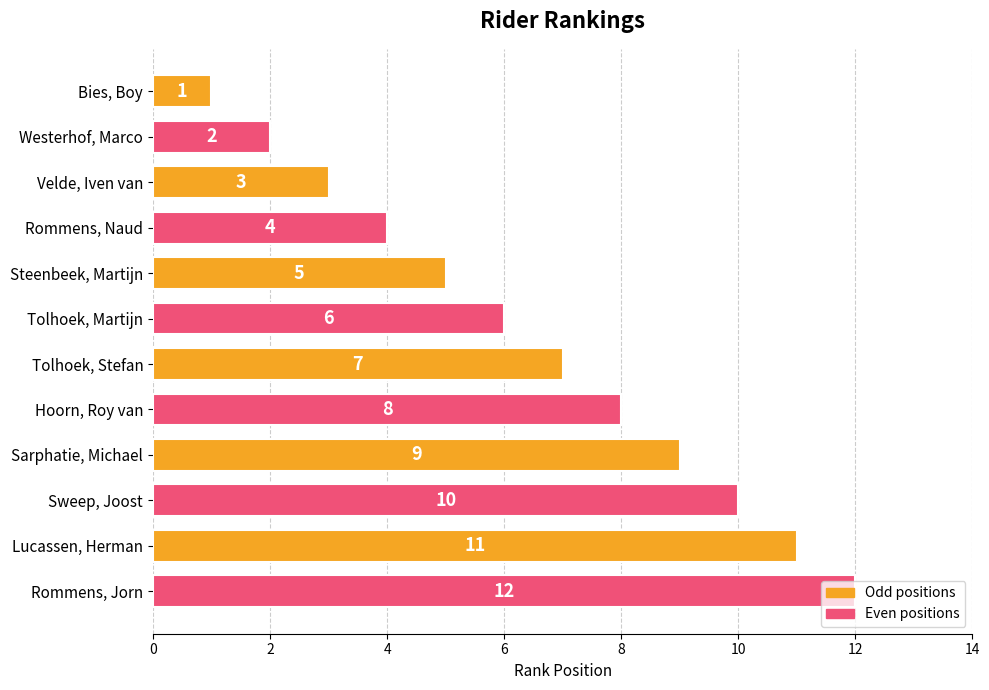

Which label corresponds to the largest value in the chart?

Rommens, Jorn